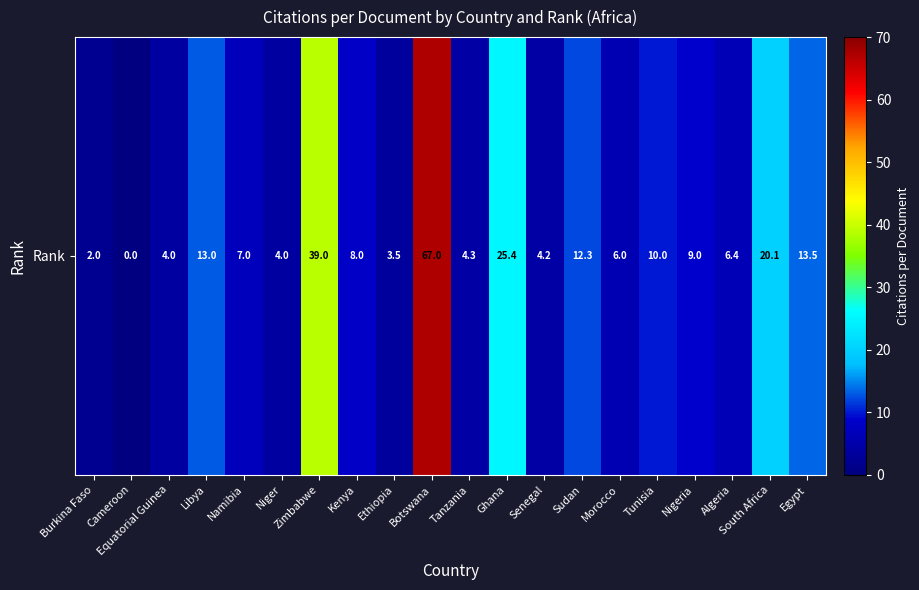

Rank the categories by value from lowest to highest.

Cameroon, Burkina Faso, Ethiopia, Equatorial Guinea, Niger, Senegal, Tanzania, Morocco, Algeria, Namibia, Kenya, Nigeria, Tunisia, Sudan, Libya, Egypt, South Africa, Ghana, Zimbabwe, Botswana